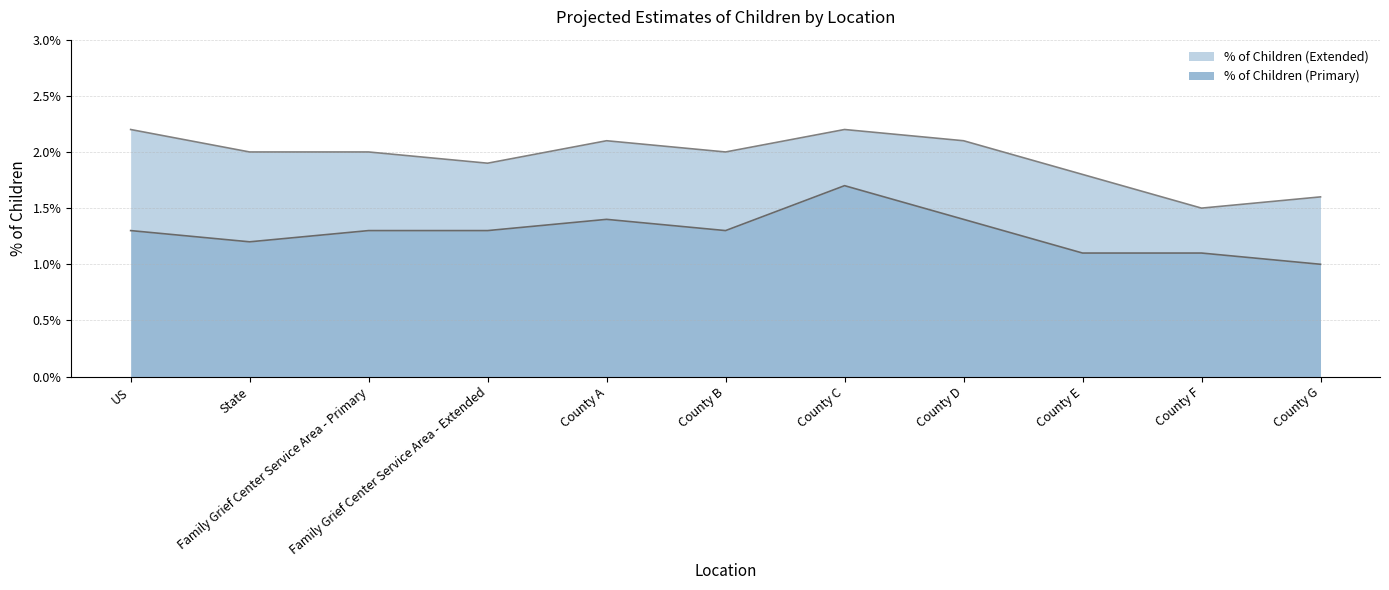

Which category has the highest value in the % of Children (Primary) series?

County C